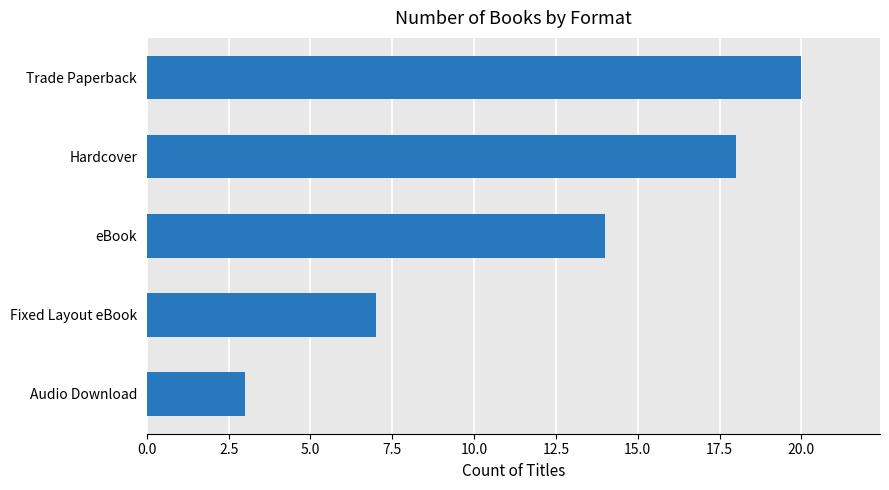

What is the smallest value displayed?

3